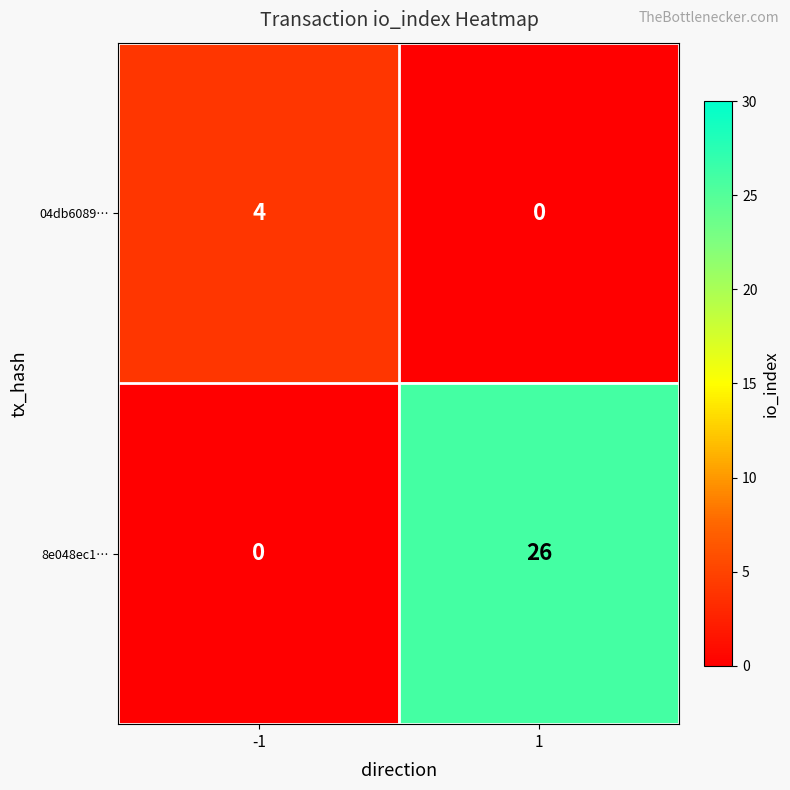

Between -1 and 1, which series saw the biggest shift?

8e048ec1…